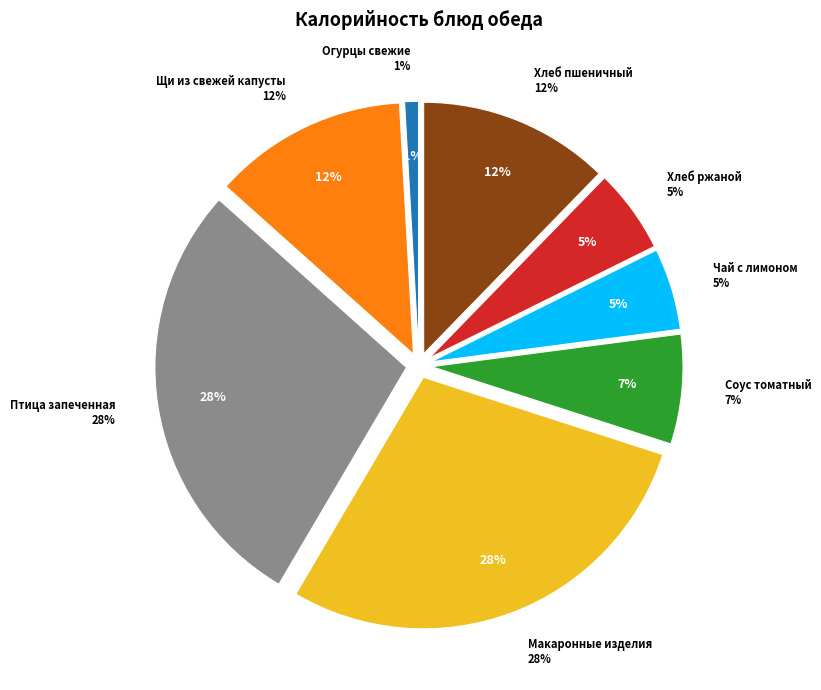

What percentage is NOT represented by Хлеб ржаной?

94.6%